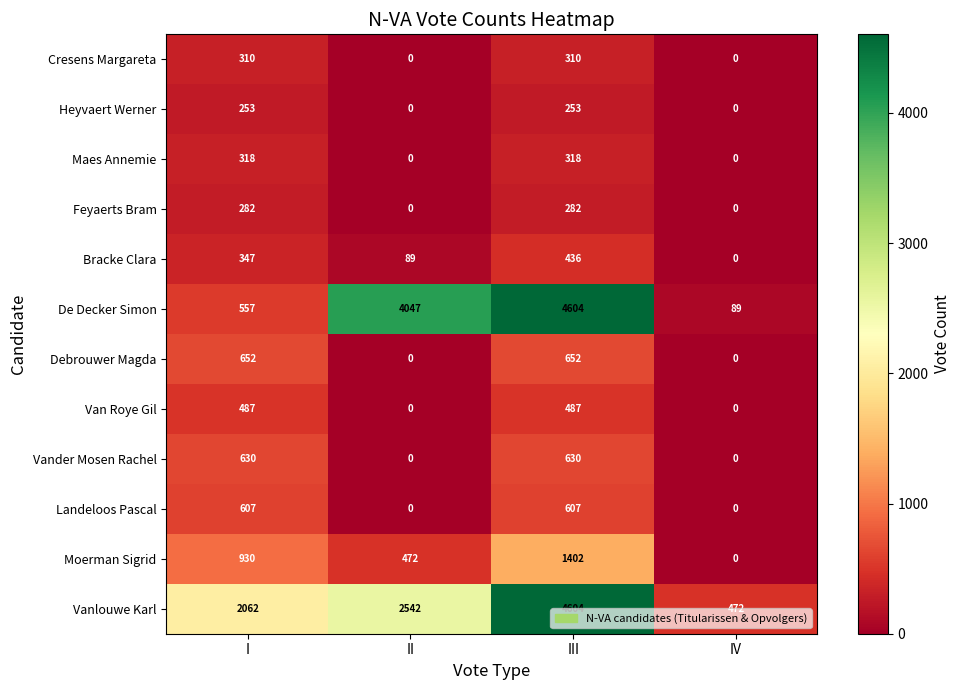

How many categories are shown in the chart?

4